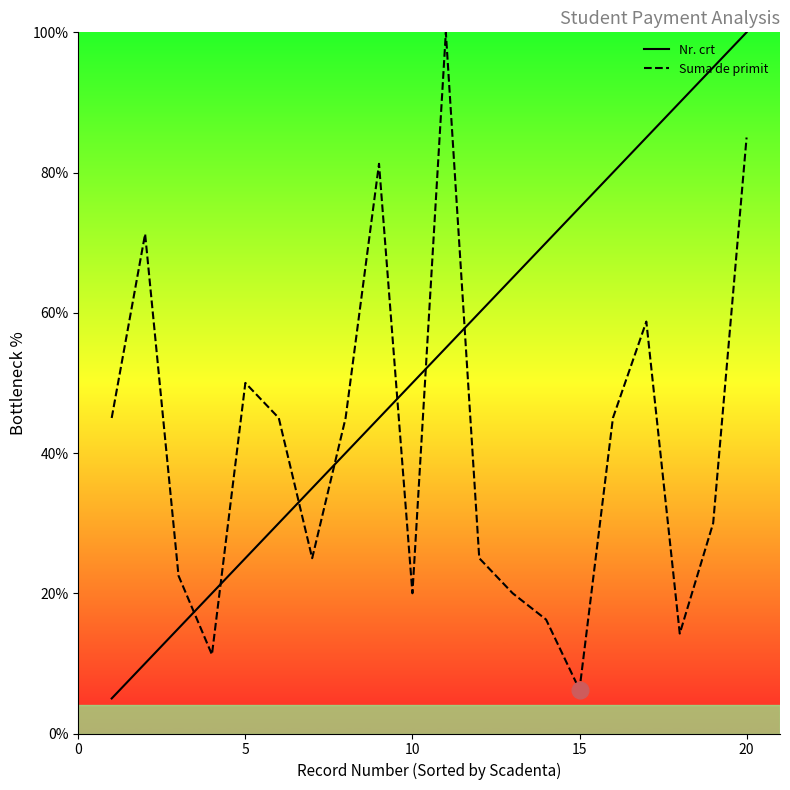

What is the difference between the maximum and minimum values in the Nr. crt series?

95.0